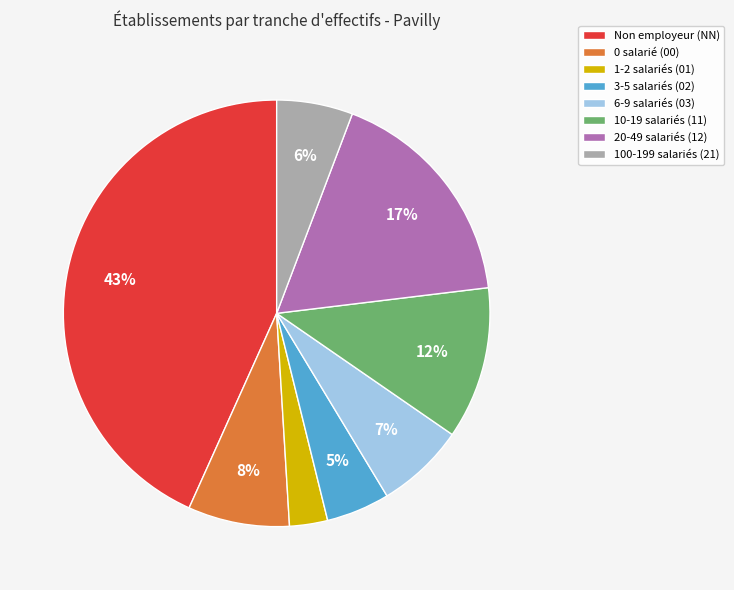

Which slice is the largest?

Non employeur (NN)